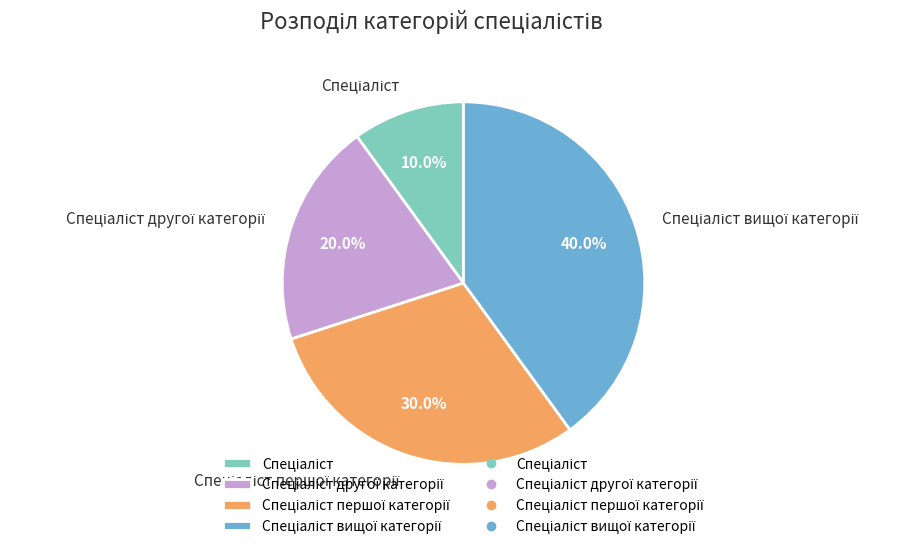

How many segments does this pie chart have?

4